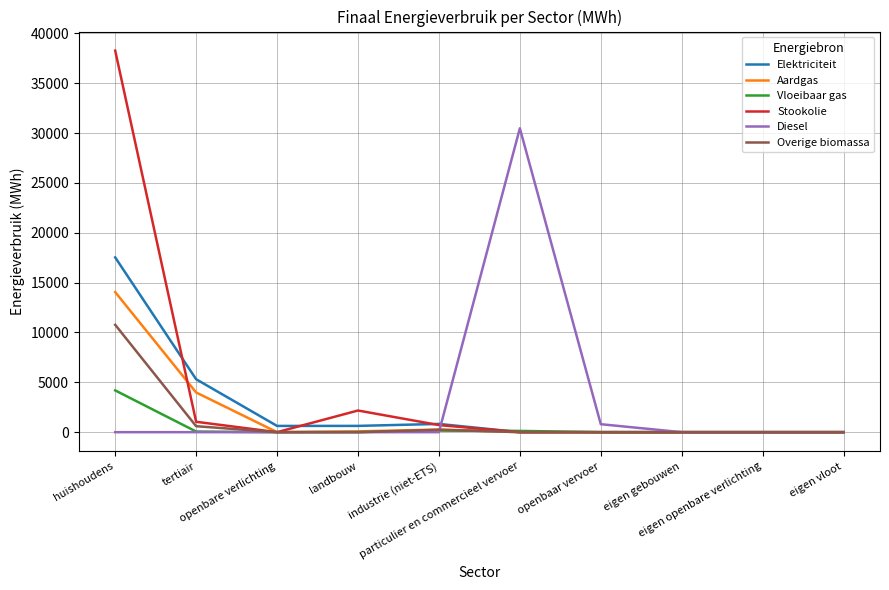

What is the sum of all Overige biomassa values?

11609.8